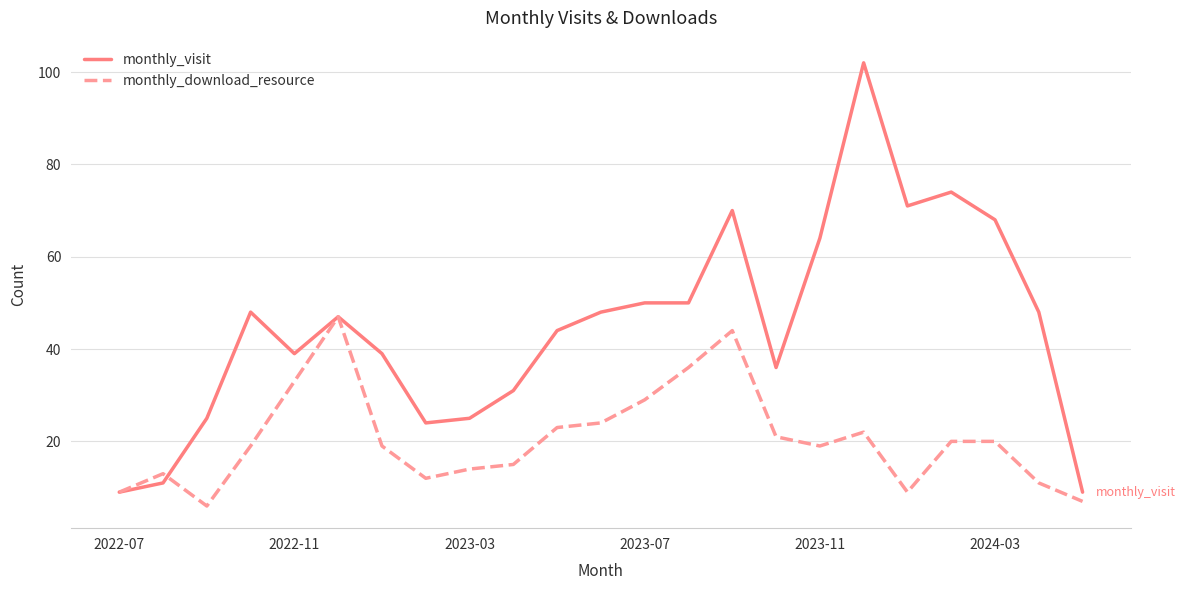

Which series has the largest total across all categories?

monthly_visit